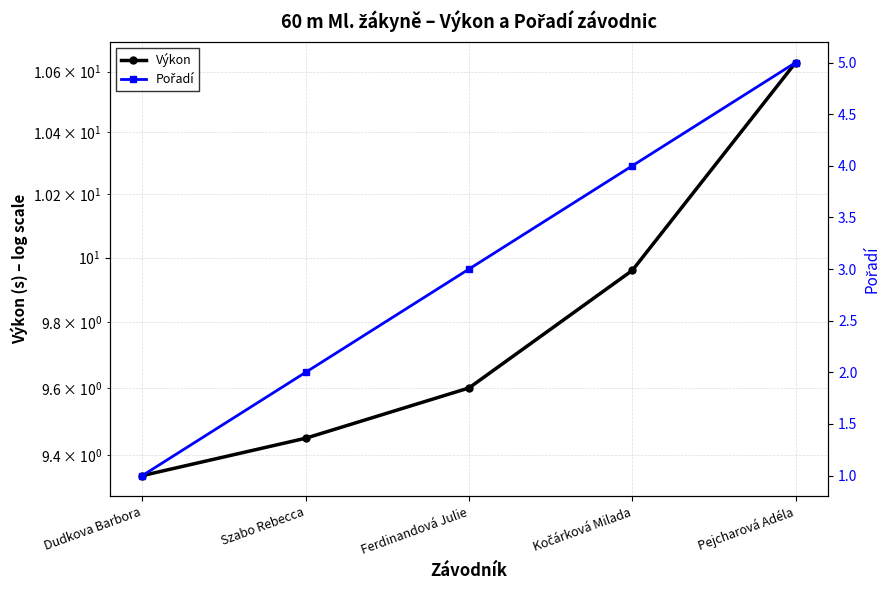

What position from the right is Ferdinandová Julie?

3